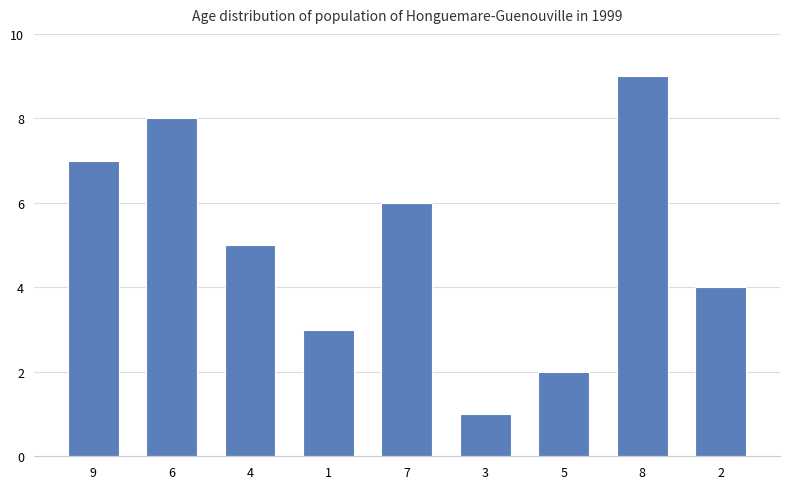

Rank the categories by value from lowest to highest.

3, 5, 1, 2, 4, 7, 9, 6, 8